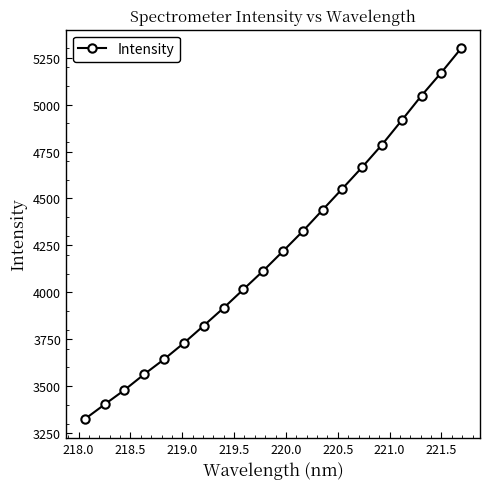

Is this an area chart (filled region under the line)?

No